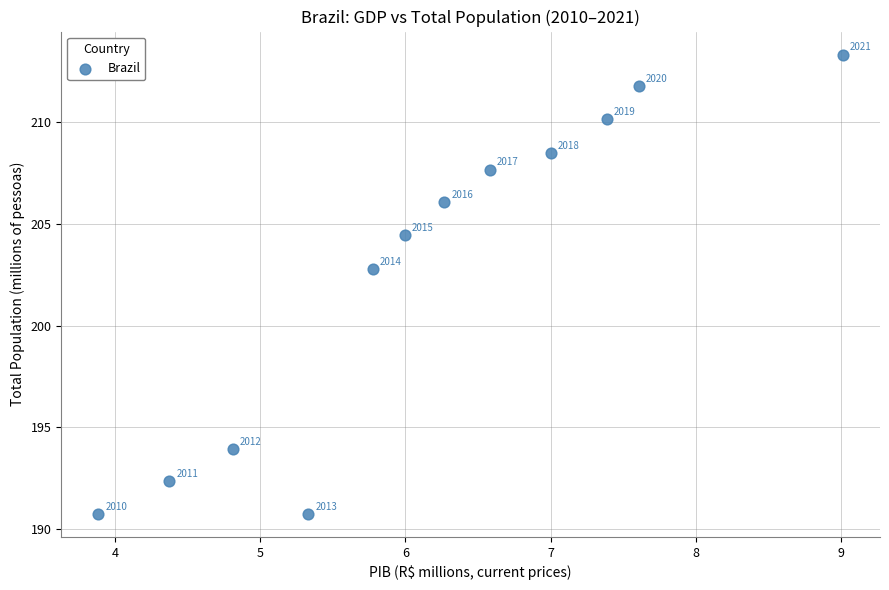

What is the average Y value?

202.7